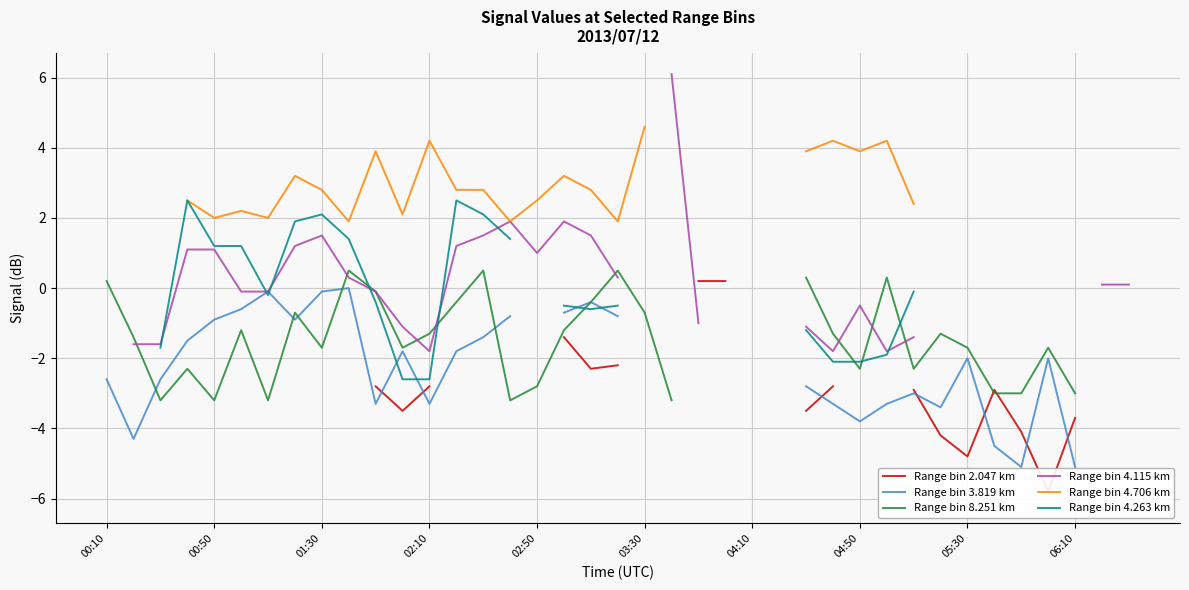

How many values in Range bin 3.819 km are below zero?

31